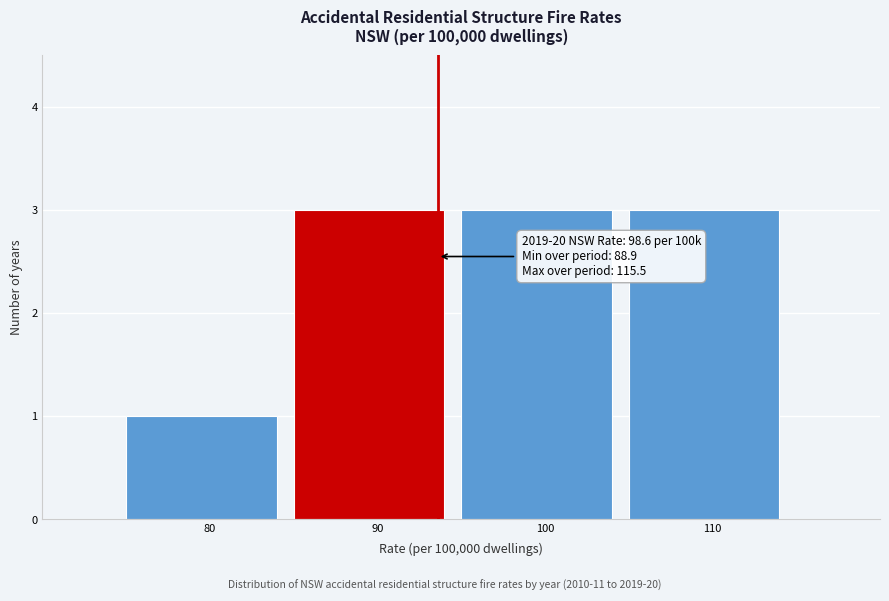

Reading left to right, transcribe all the data shown in this chart.

80=1	90=3	100=3	110=3